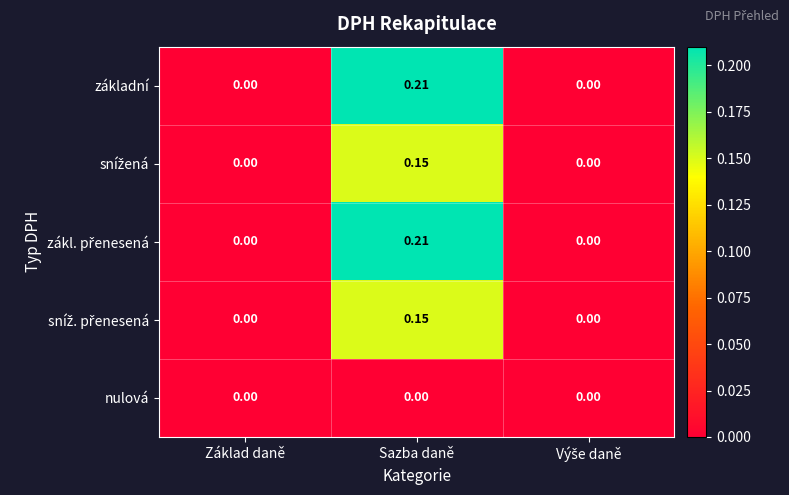

At which category does the chart reach its peak across all series?

Sazba daně